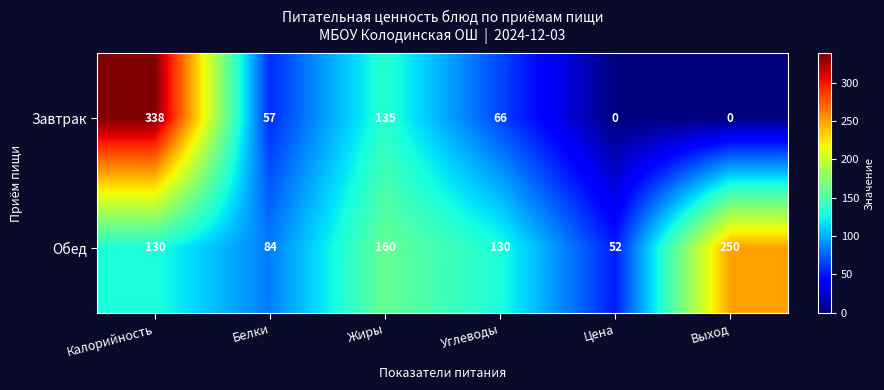

Reading left to right, extract all data points from this chart.

Завтрак: Калорийность=338	Белки=57	Жиры=135	Углеводы=66	Цена=0	Выход=0
Обед: Калорийность=130	Белки=84	Жиры=160	Углеводы=130	Цена=52	Выход=250